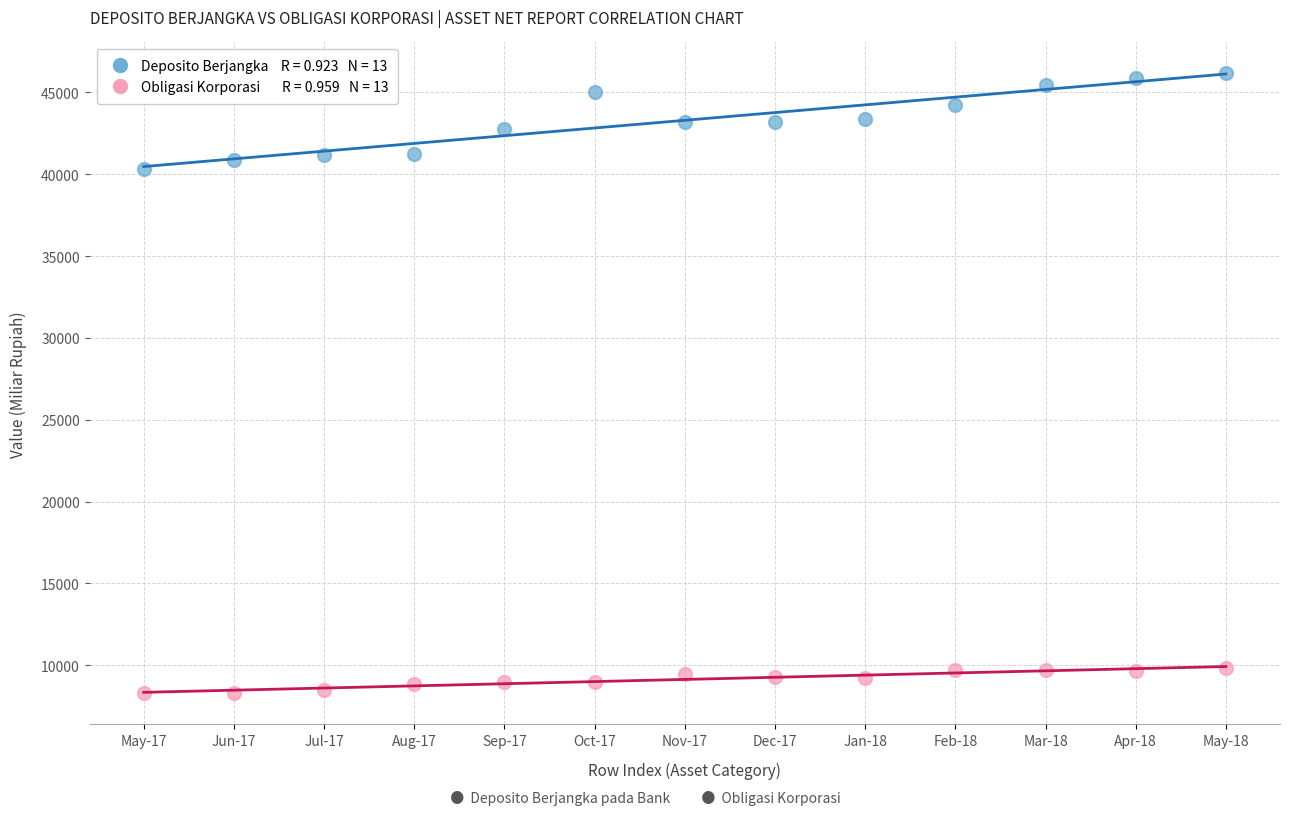

Across all series, what Y value is closest to 27223?

40311.5